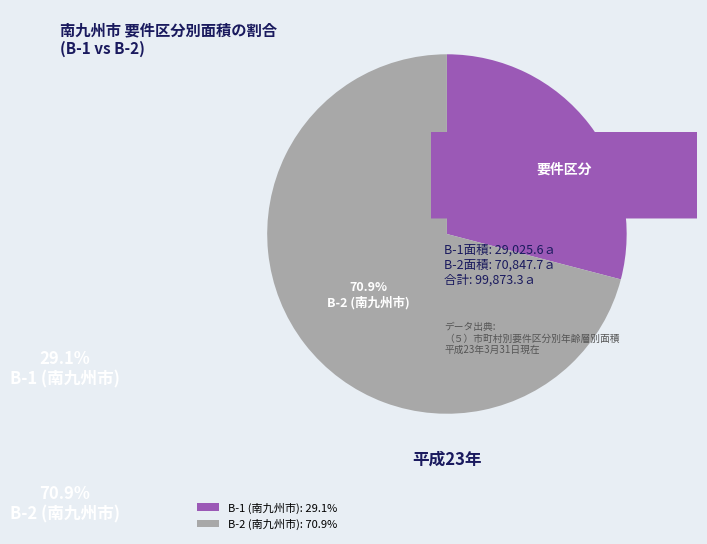

Between B-1 (南九州市): 29.1% and B-2 (南九州市): 70.9%, which is larger?

B-2 (南九州市): 70.9%